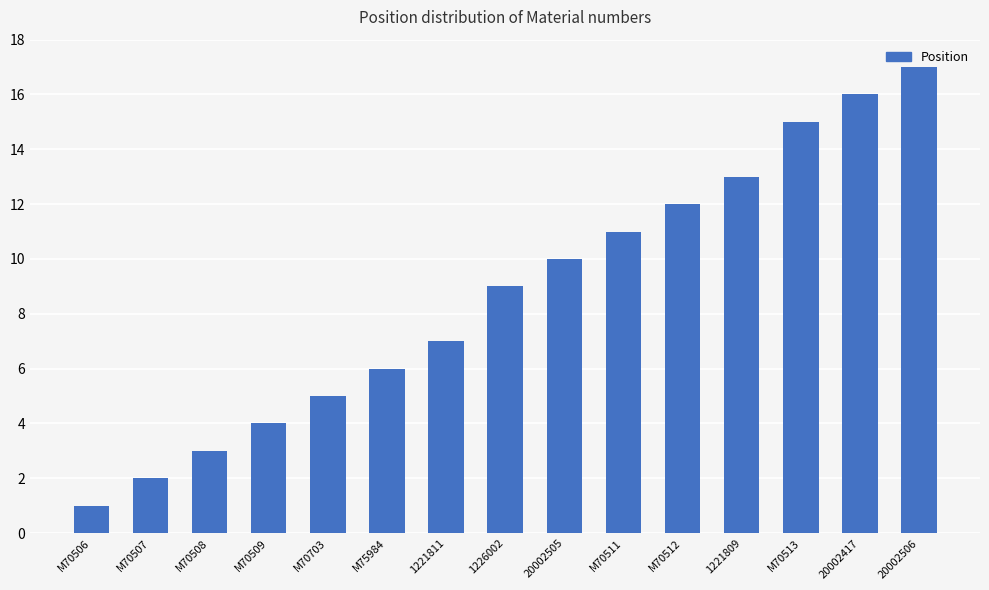

What is the change in value from M70506 to M70512?

+11